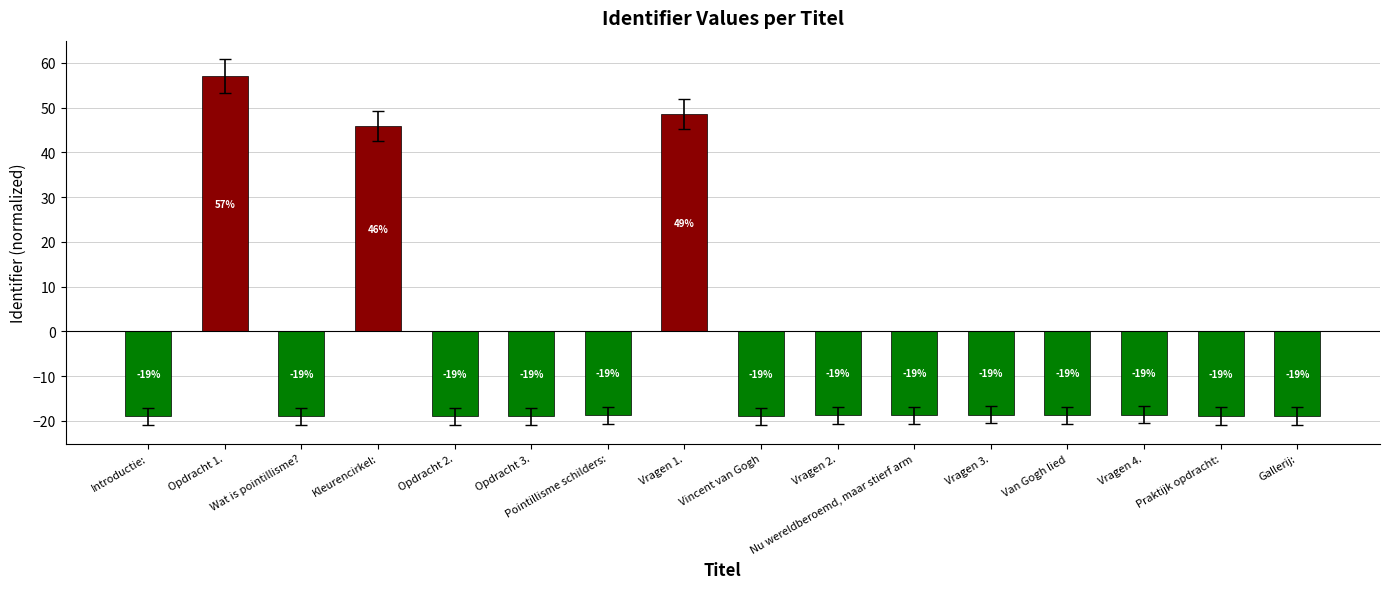

What is the change in value from Wat is pointillisme? to Van Gogh lied?

+0.2